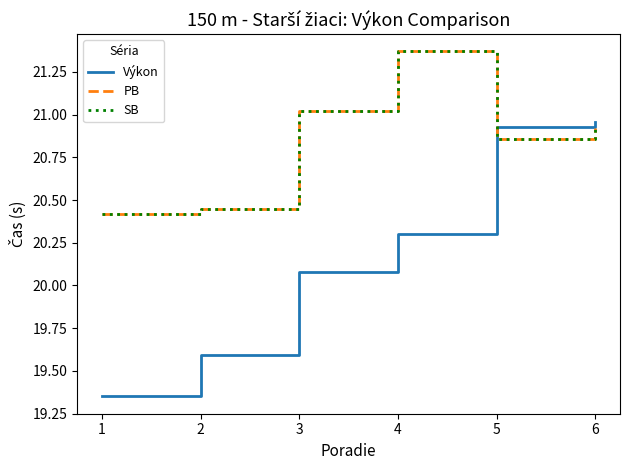

Which series changed the most between 4 and 6?

Výkon